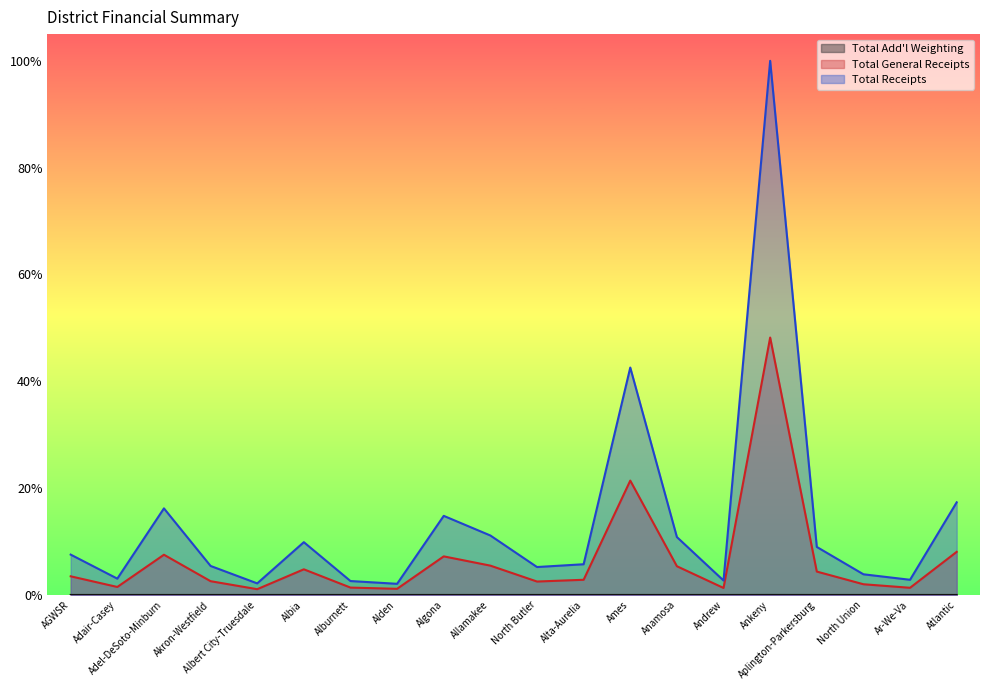

How many interior local valleys does the Total General Receipts series have?

6